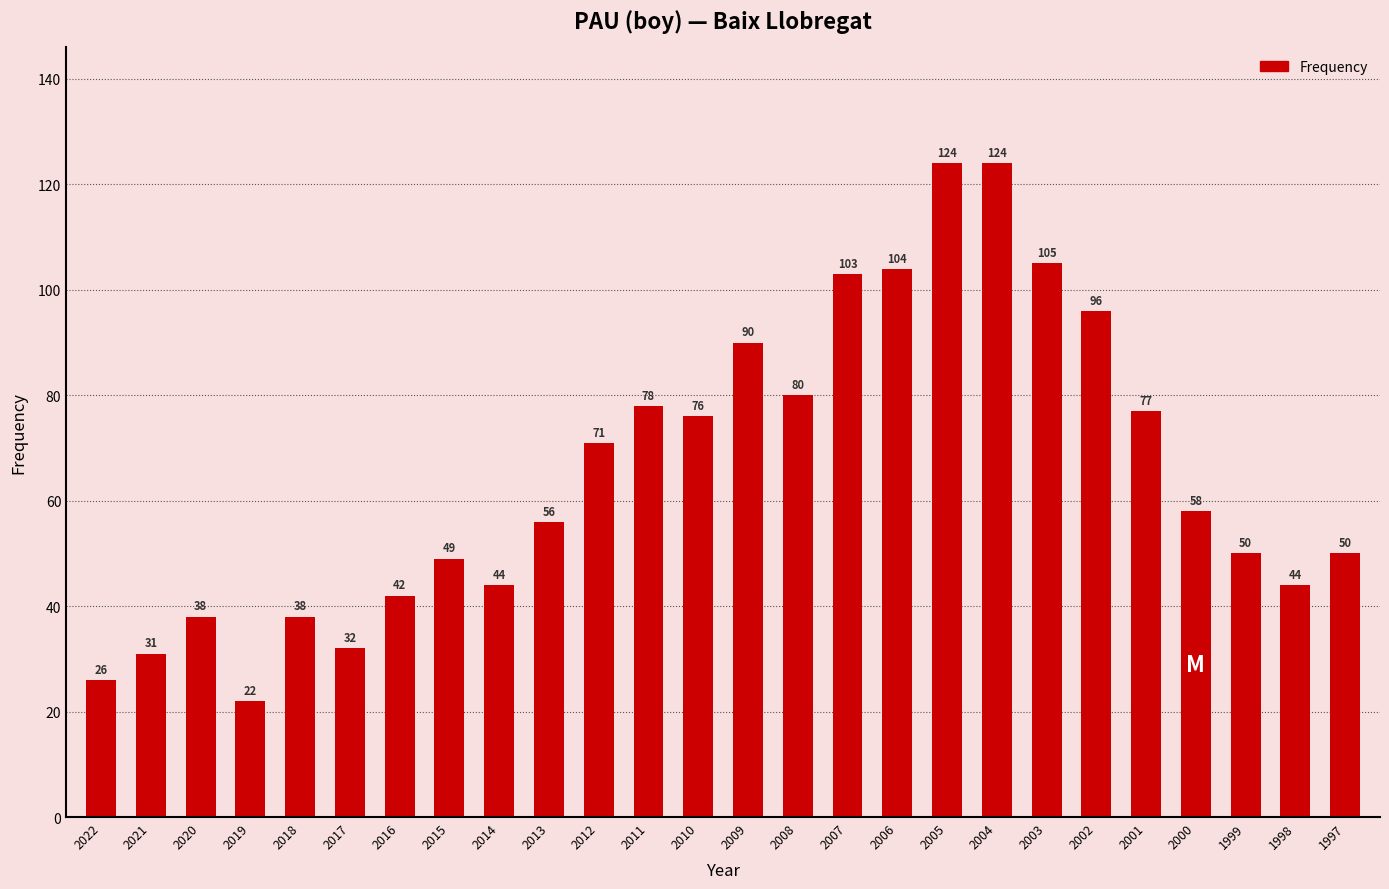

What is the minimum value shown in the chart?

22